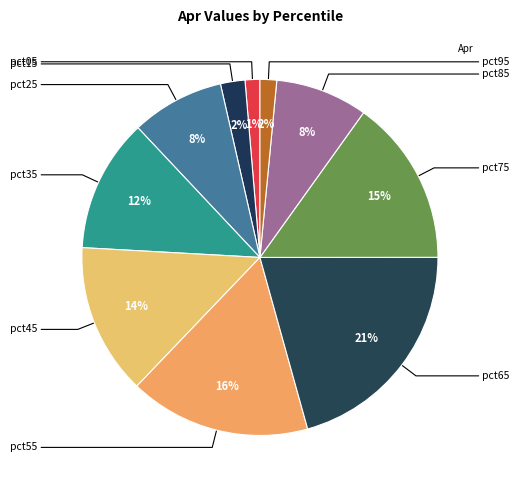

Which slice is the smallest?

pct05